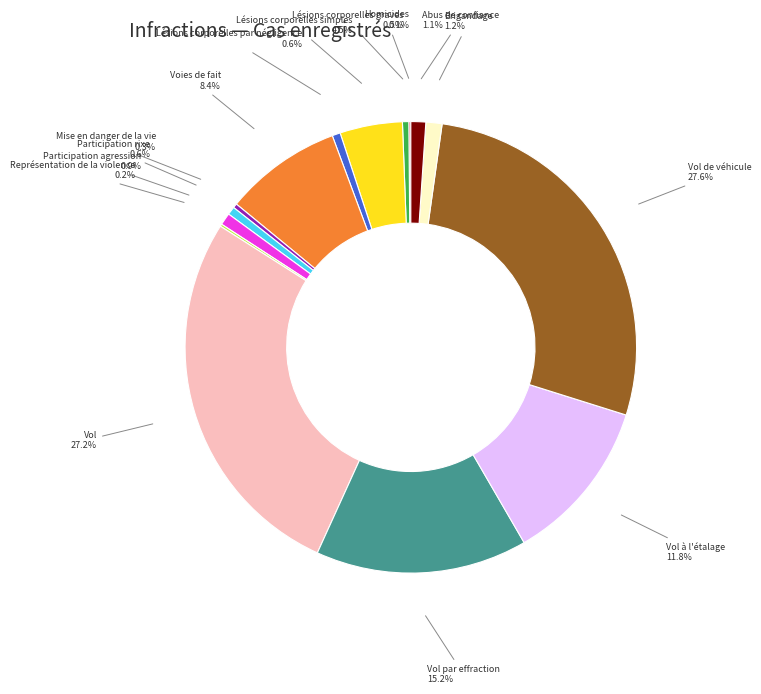

Does any single category account for the majority?

No